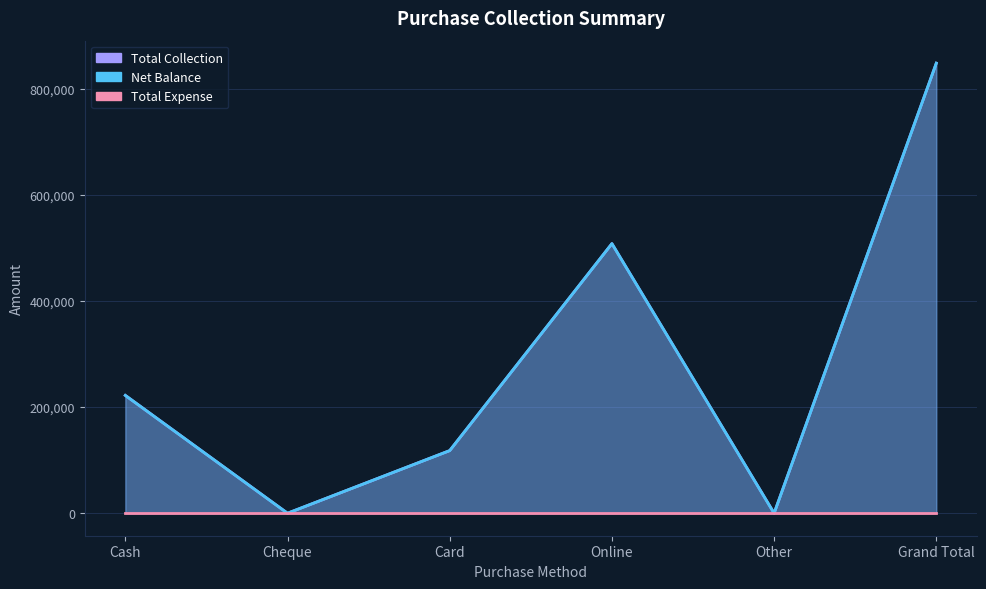

Is it true that Net Balance equals 0 at Cheque?

True